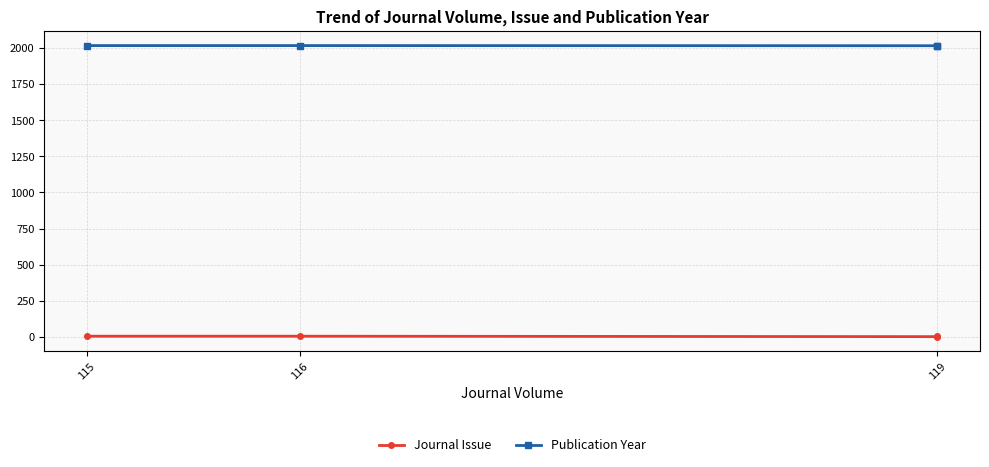

Does the chart have visible grid lines?

Yes